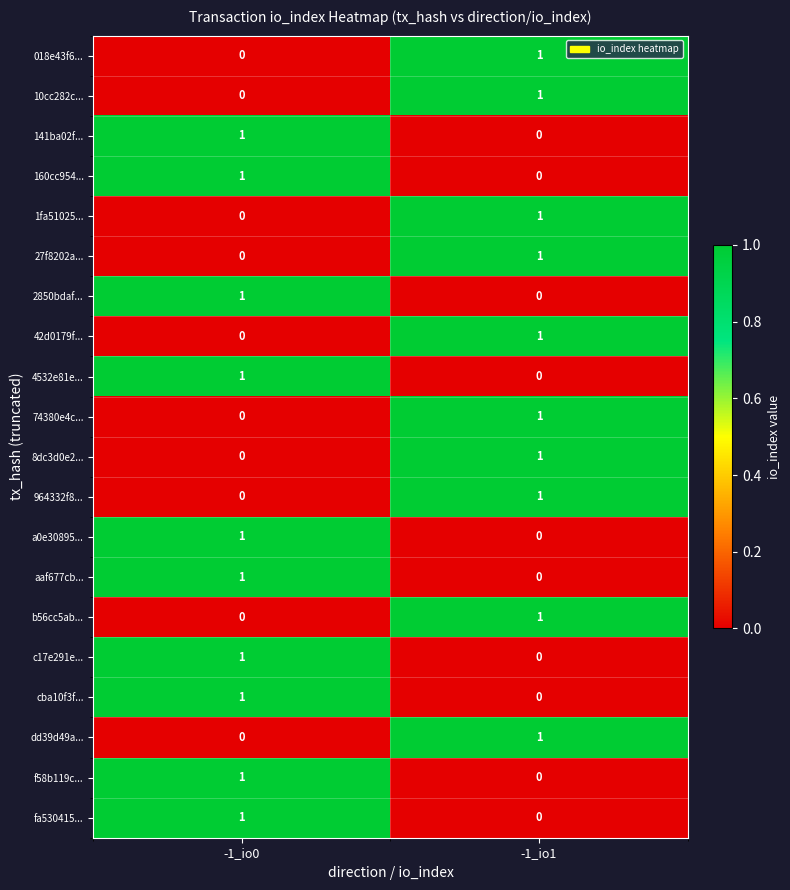

List the labels in order of 160cc954... value, largest first.

-1_io0, -1_io1